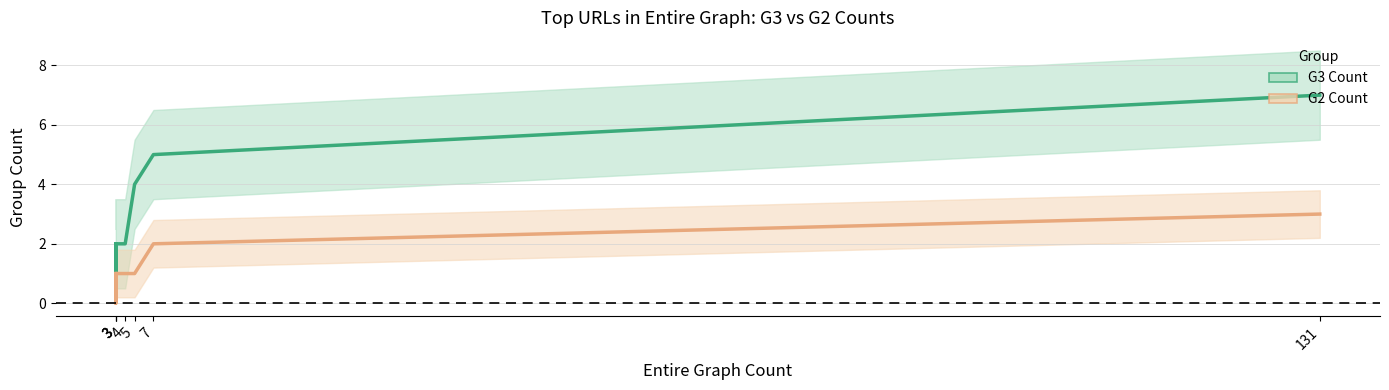

Rank the series at 3 from lowest to highest value.

G2 Count, G3 Count